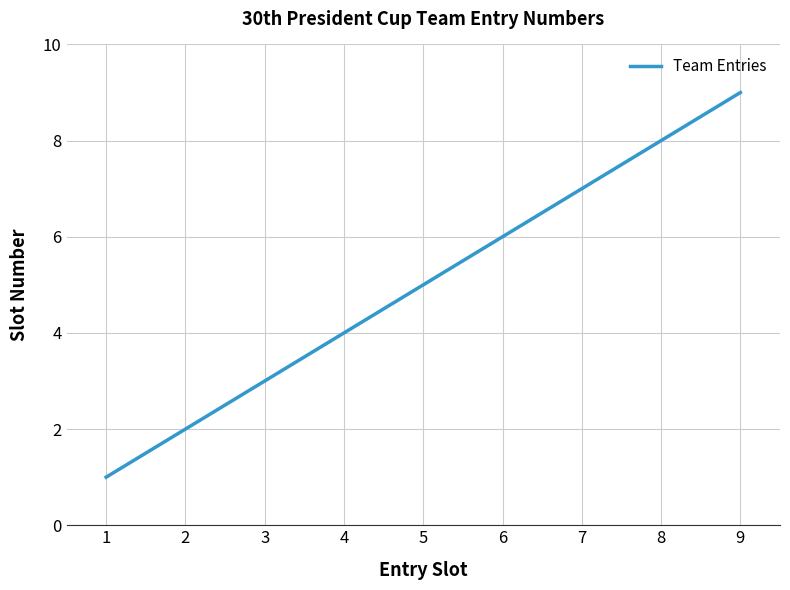

What is the difference between the maximum and minimum values?

8